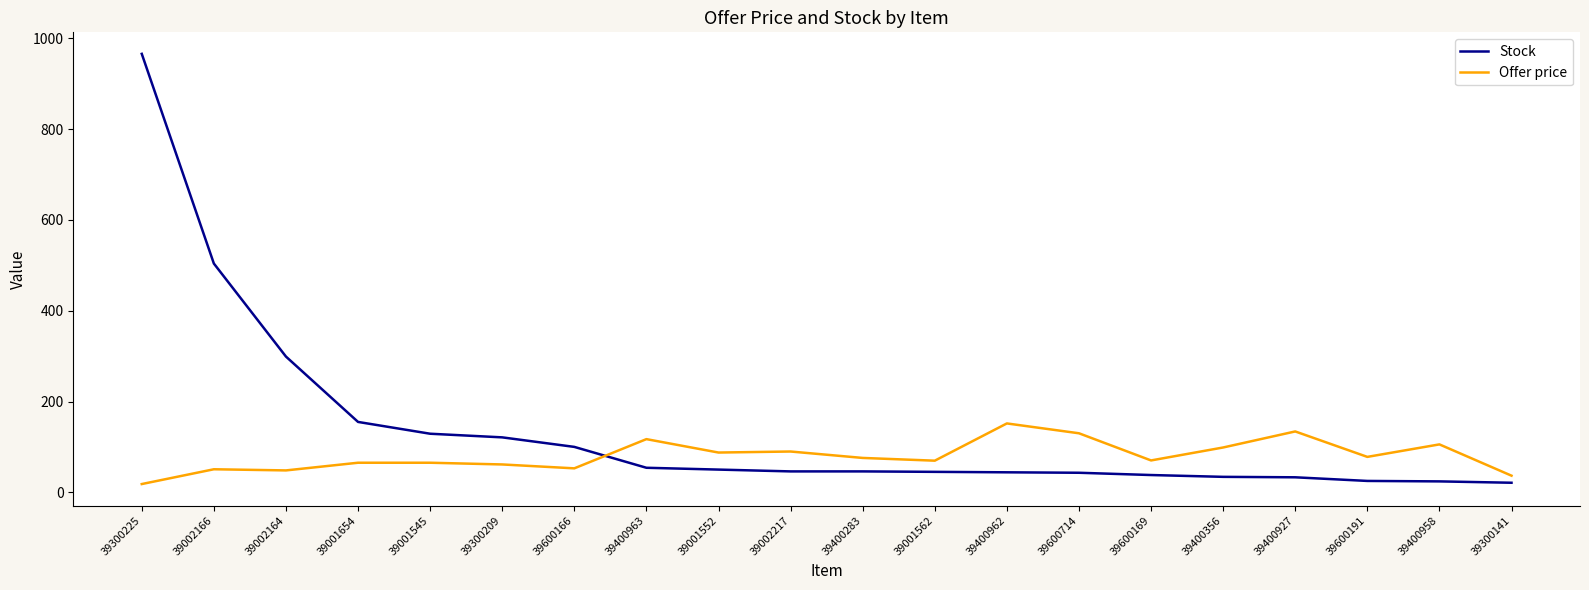

What is the maximum value shown in the chart?

966.0